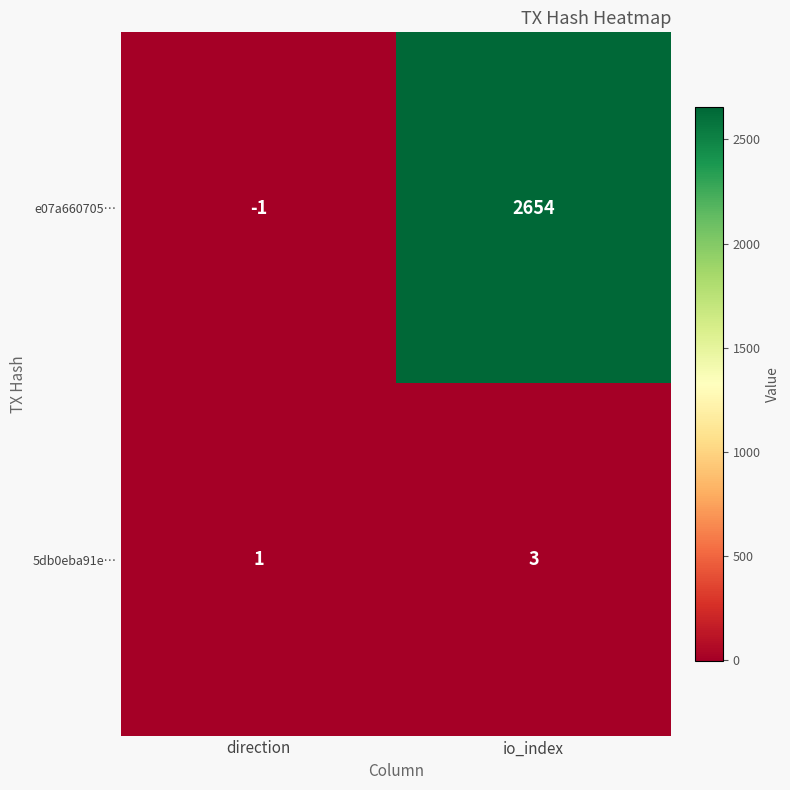

Which label corresponds to the smallest value in the chart?

direction